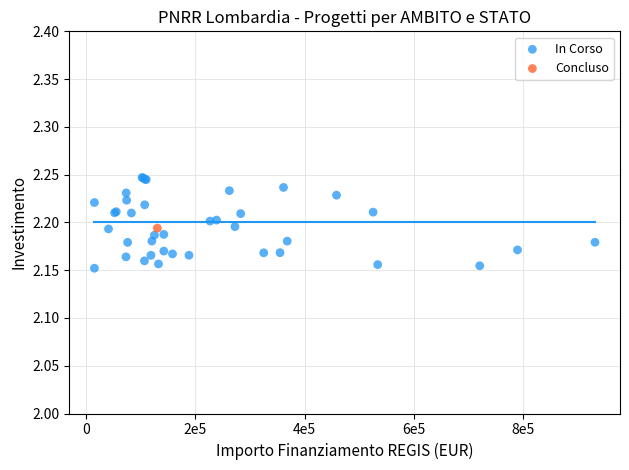

What are all the series names shown in the legend?

In Corso, Concluso